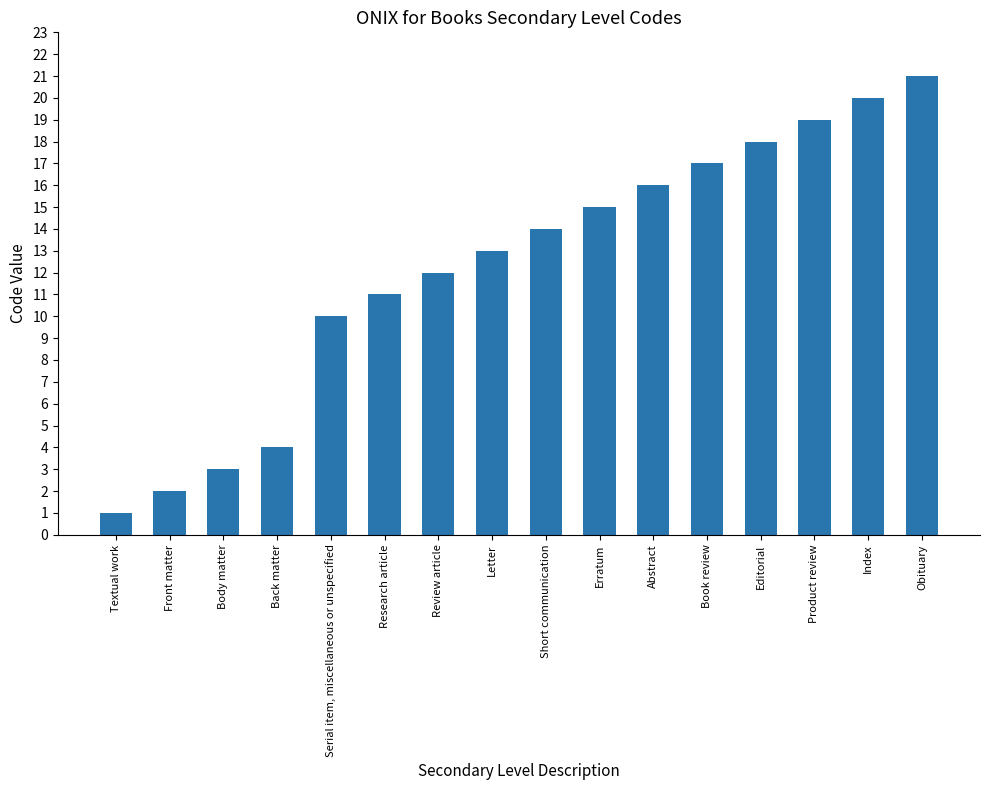

What position from the right is Editorial?

4